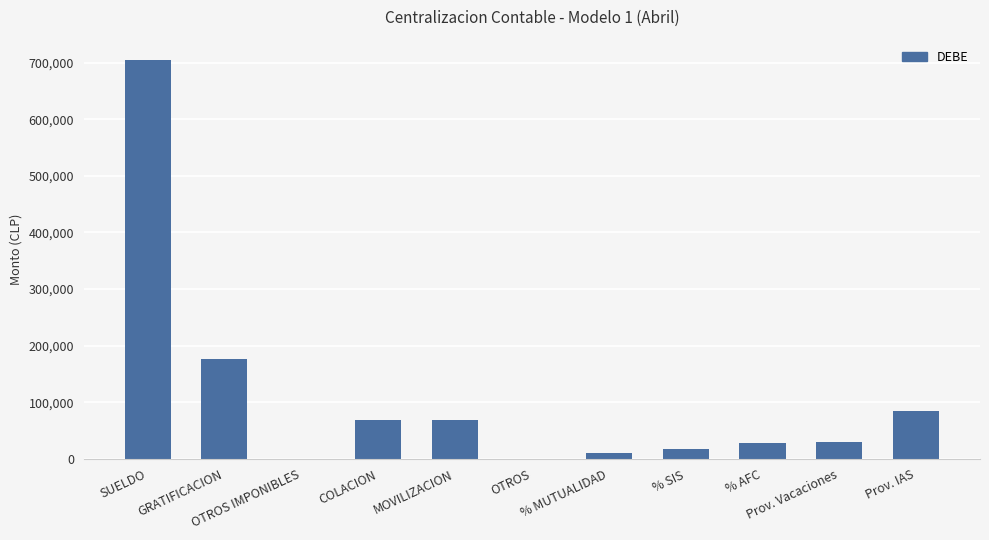

At which category does the chart reach its peak across all series?

SUELDO